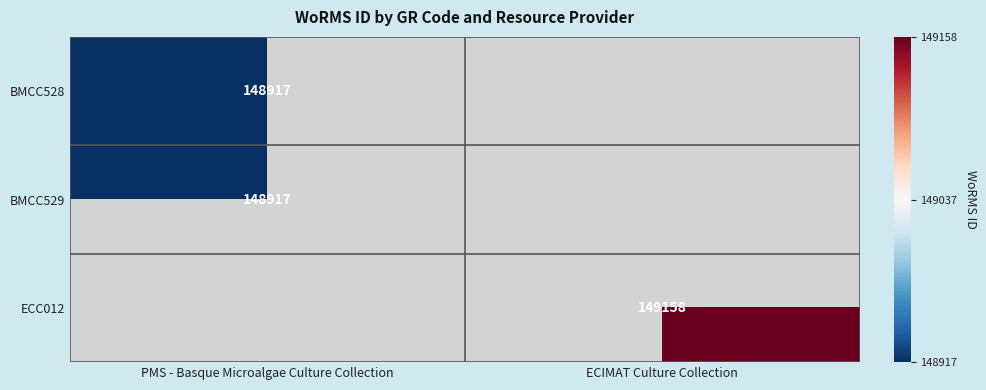

Is it true that ECC012 equals 149158 at ECIMAT Culture Collection?

True